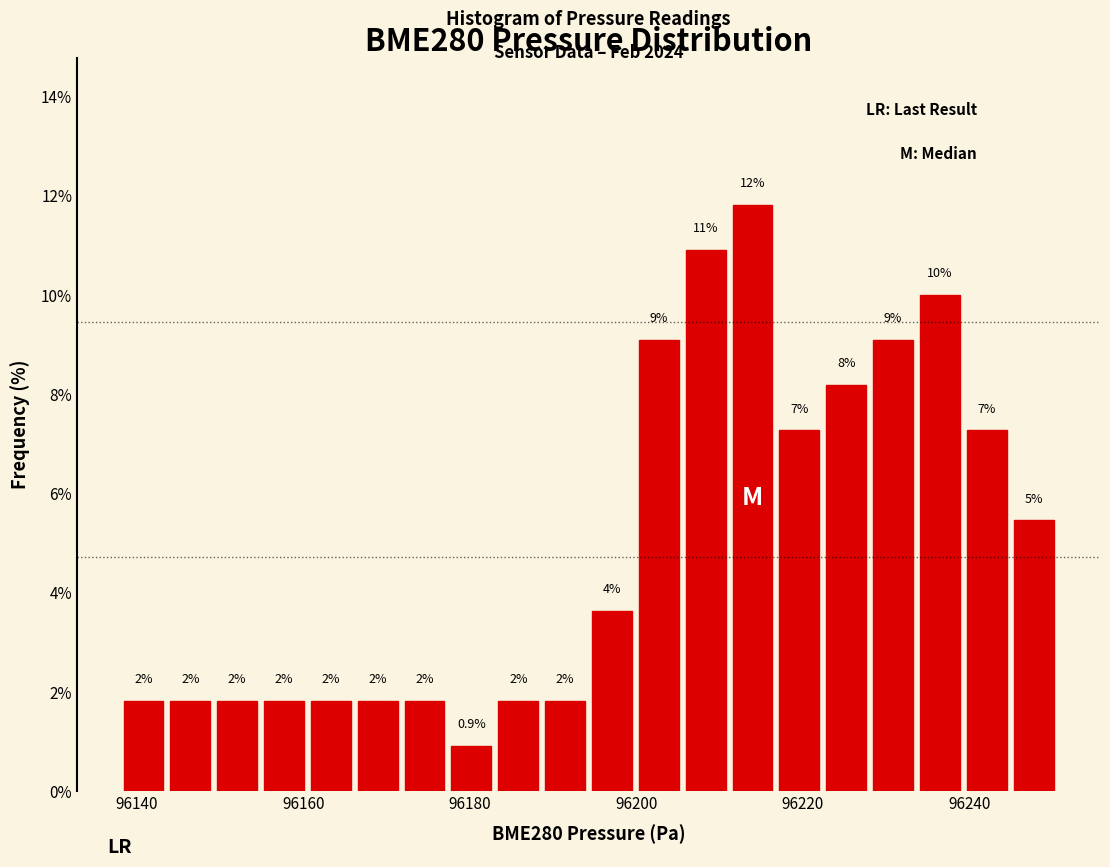

Around what value on the x-axis is the tallest bar? Give the approximate position of its centre, as read against the axis.

96214